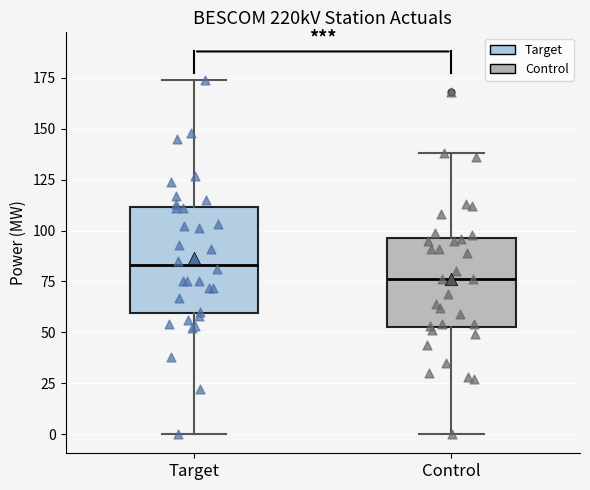

Which box has the highest median line?

Target